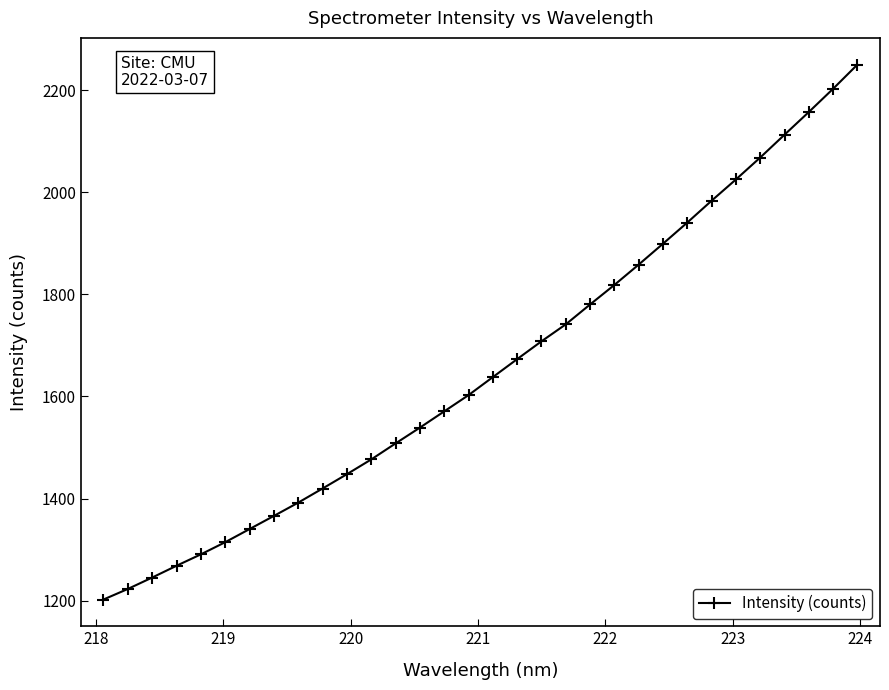

What is the value of the 23rd point from the left?

1858.3